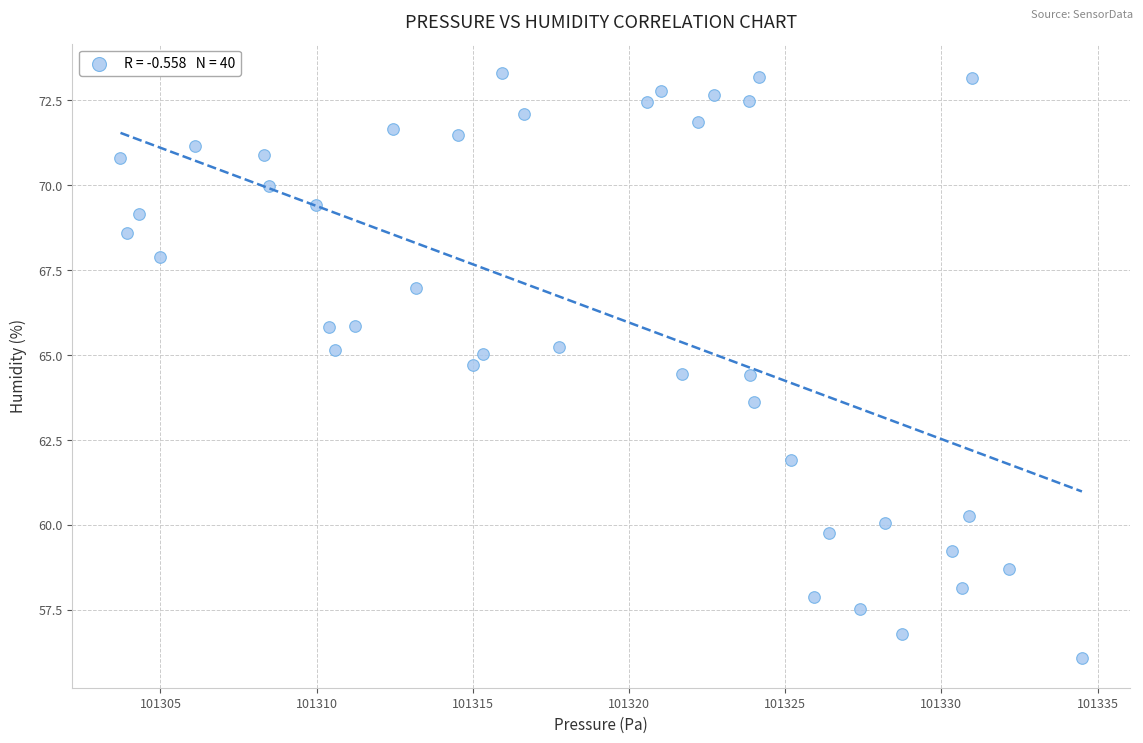

What is the range of X values (max minus min)?

30.8